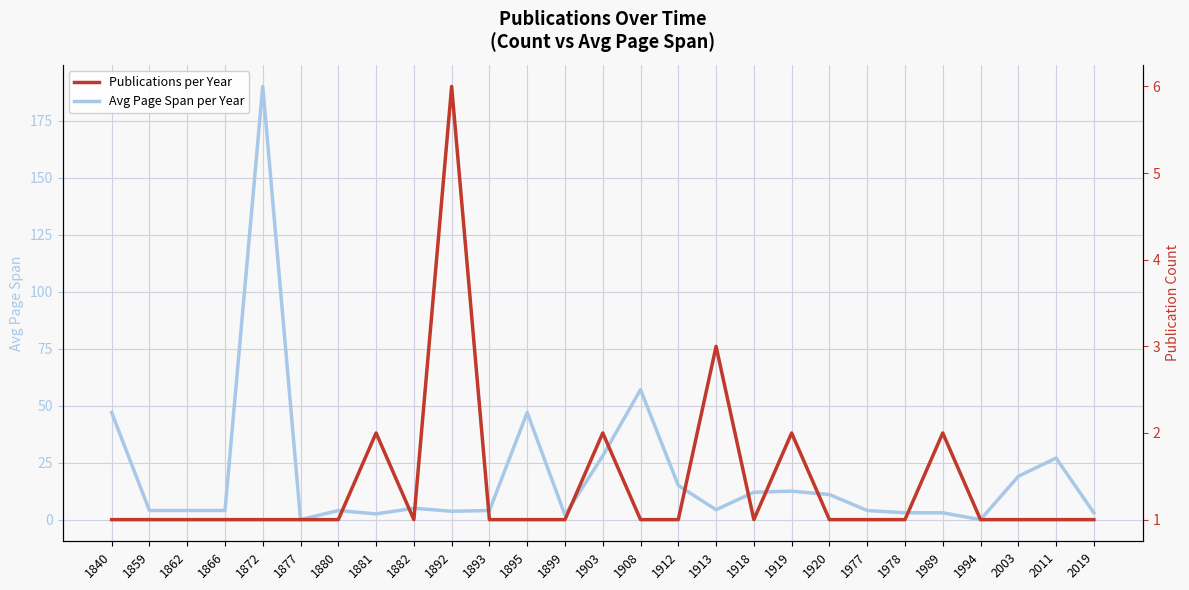

Reading left to right, extract all data points from this chart.

Avg Page Span per Year: 47.0	4.0	4.0	4.0	190.0	0.0	4.0	2.5	5.0	3.7	4.0	47.0	2.0	28.0	57.0	15.0	4.3	12.0	12.5	11.0	4.0	3.0	3.0	0.0	19.0	27.0	3.0
Publications per Year: 1.0	1.0	1.0	1.0	1.0	1.0	1.0	2.0	1.0	6.0	1.0	1.0	1.0	2.0	1.0	1.0	3.0	1.0	2.0	1.0	1.0	1.0	2.0	1.0	1.0	1.0	1.0